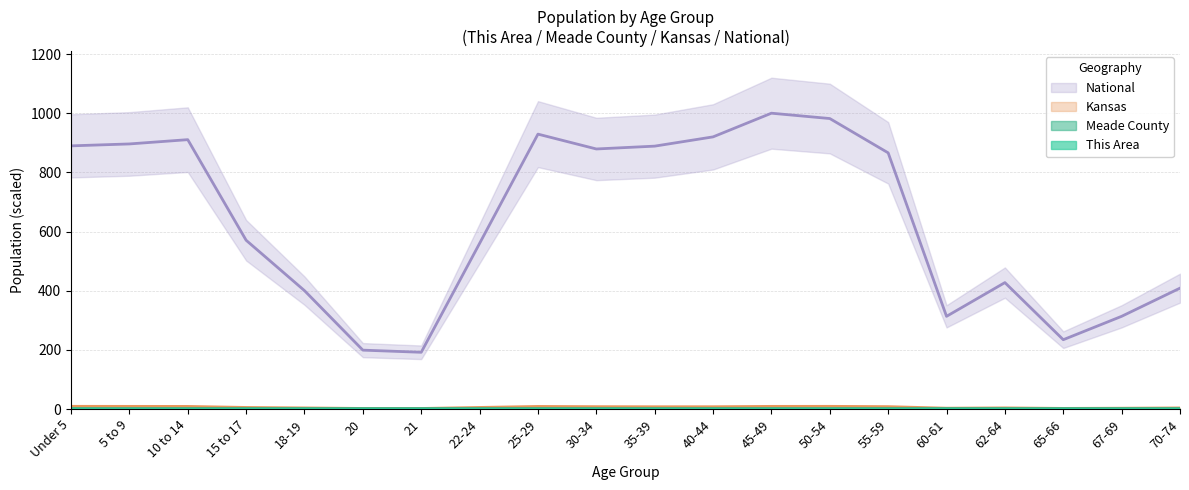

How many data points does each series have?

20